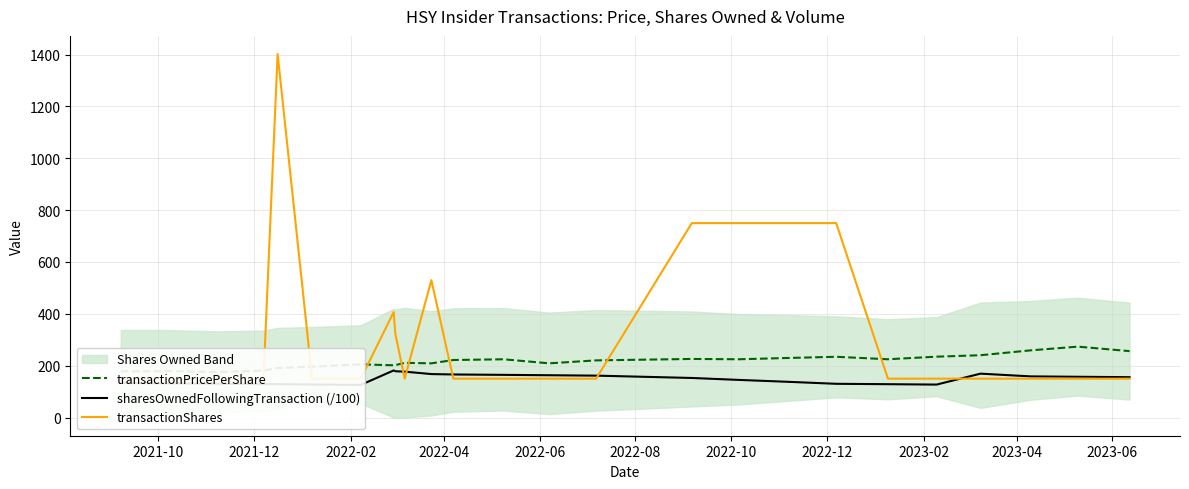

Rank the series by their maximum value, from lowest to highest.

sharesOwnedFollowingTransaction (/100), transactionPricePerShare, transactionShares